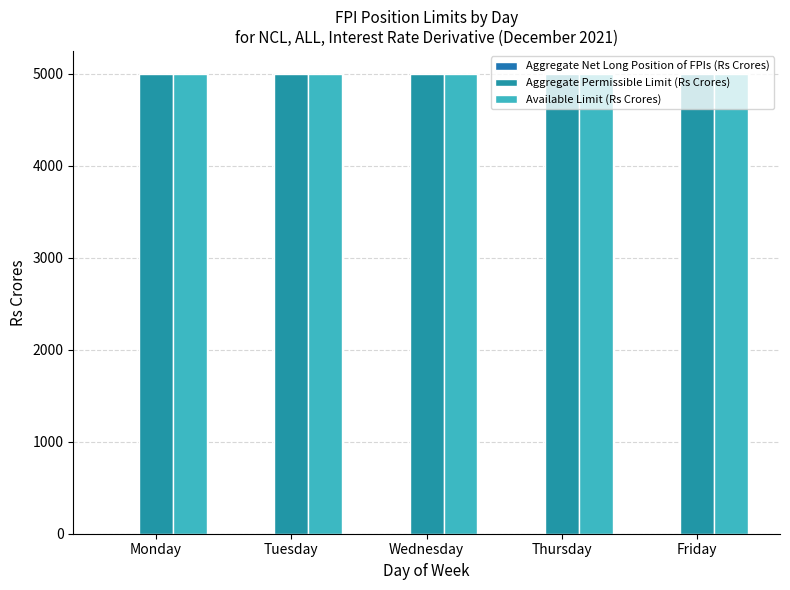

What is the value of the Aggregate Permissible Limit (Rs Crores) bar at the 4th from the left?

5000